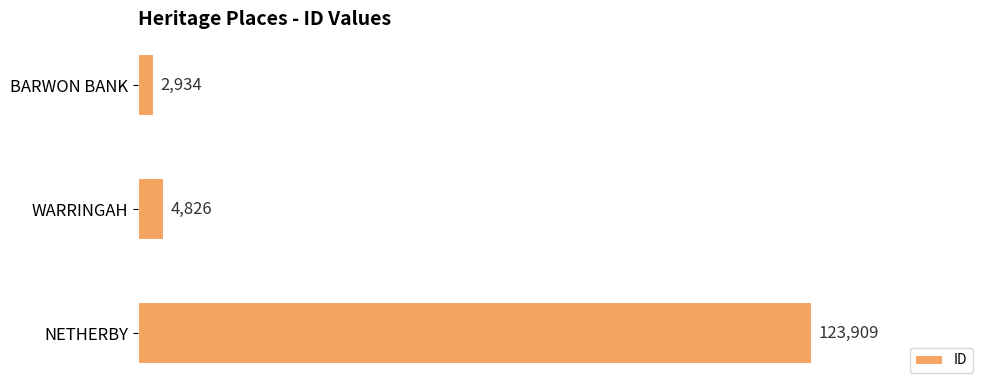

What is the greatest value displayed?

123909